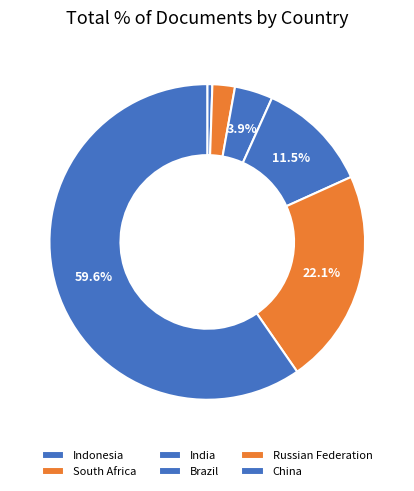

To the nearest percent, what is the difference between the largest and smallest slice percentages?

59%